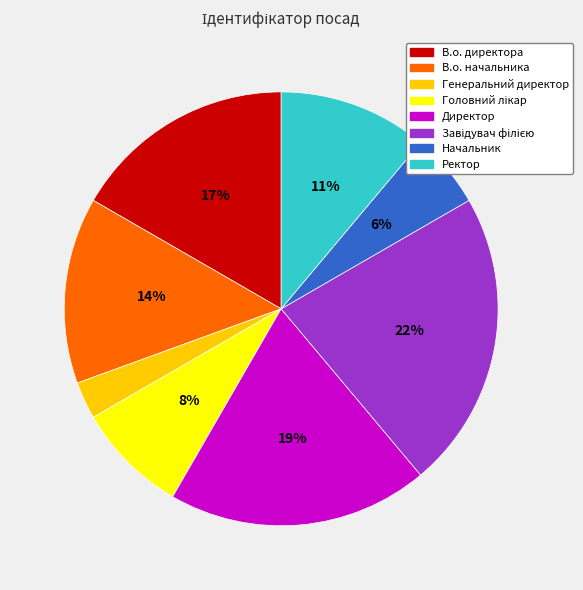

Is the sum of Директор and В.о. начальника greater than half?

No